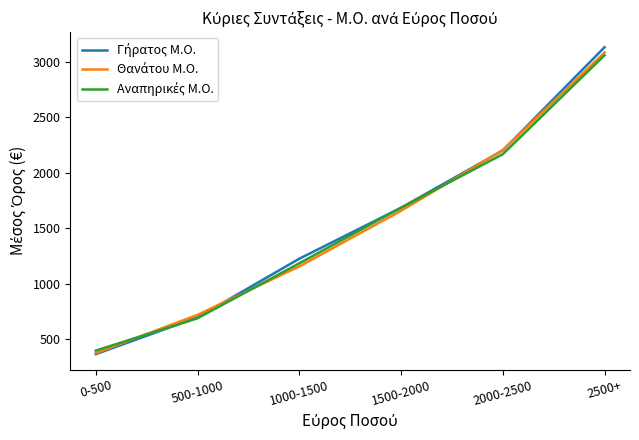

What is the minimum value shown in the chart?

364.4